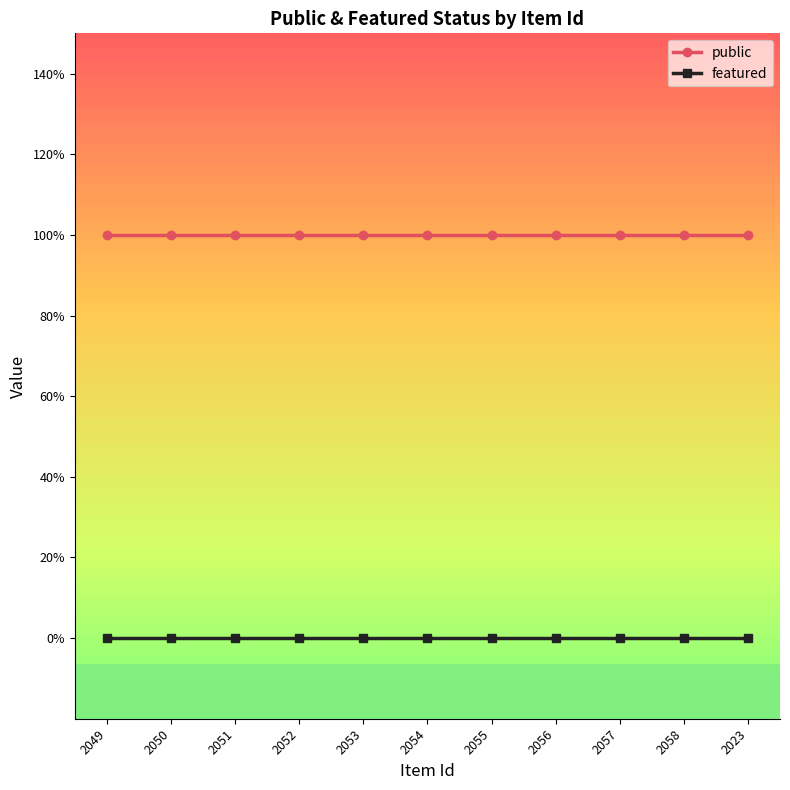

Rank the series by their maximum value, from highest to lowest.

public, featured